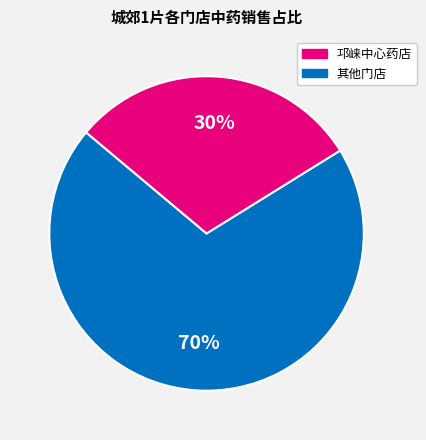

How many slices are in this pie chart?

2